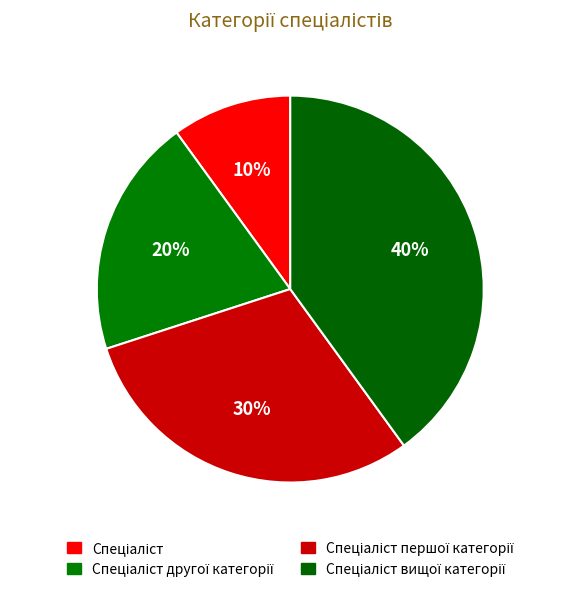

Count the number of slices in the pie.

4